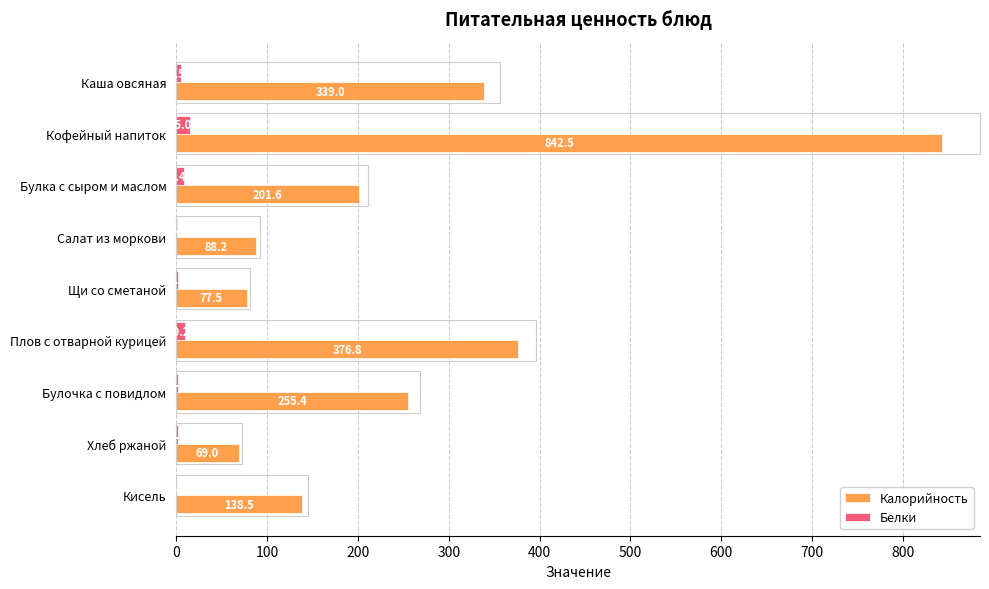

Which category has the highest value across all series?

Кофейный напиток